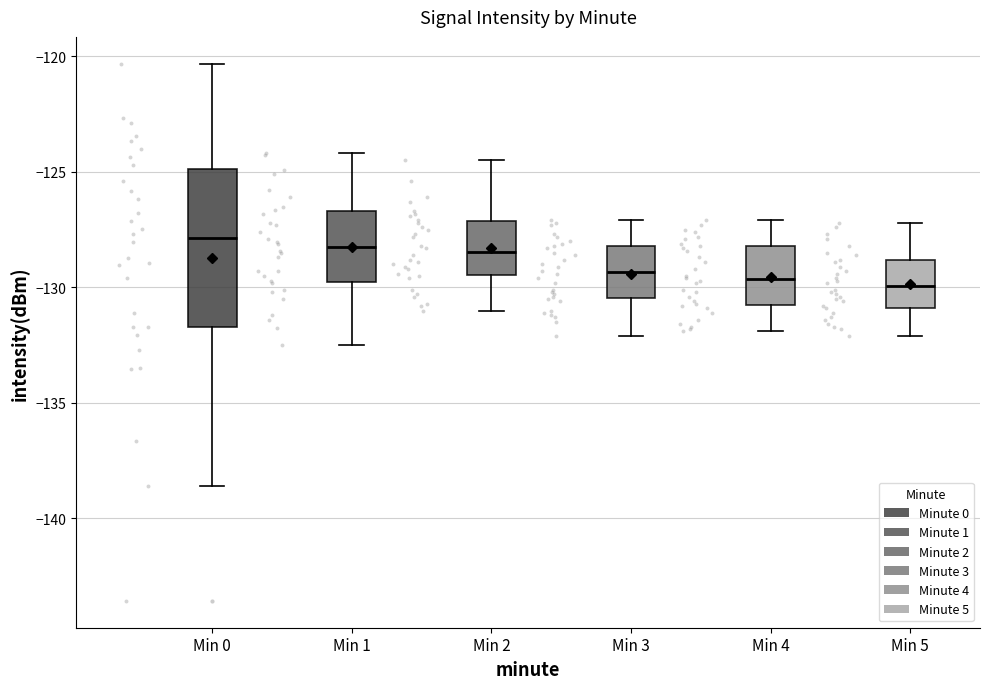

Reading left to right, transcribe this box plot: for each box, give where its median line is, the range the box spans, and where its two whiskers end, as read against the y-axis. The values are not printed on the chart, so give them approximately, as read against the axis.

Min 0: median -128.0, box -131.5 to -125.0, whiskers -138.5 to -120.5
Min 1: median -128.0, box -130.0 to -126.5, whiskers -132.5 to -124.0
Min 2: median -128.5, box -129.5 to -127.0, whiskers -131.0 to -124.5
Min 3: median -129.5, box -130.5 to -128.0, whiskers -132.0 to -127.0
Min 4: median -129.5, box -131.0 to -128.0, whiskers -132.0 to -127.0
Min 5: median -130.0, box -131.0 to -129.0, whiskers -132.0 to -127.0